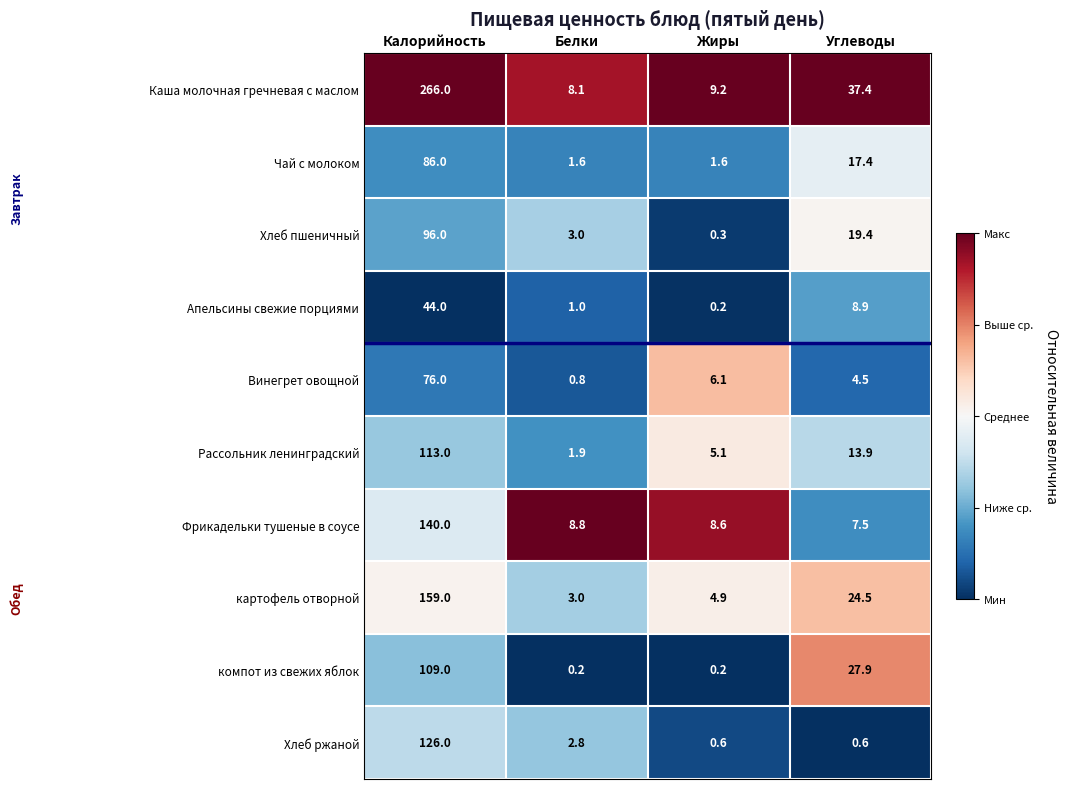

Which series changed the most between Белки and Углеводы?

Каша молочная гречневая с маслом